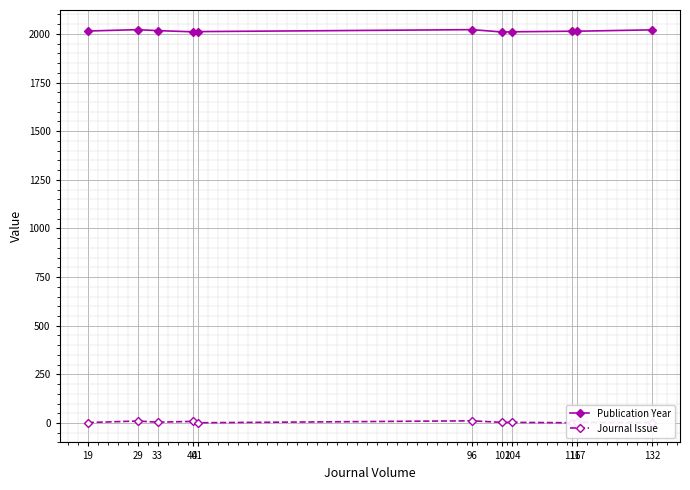

True or false: Publication Year and Journal Issue cross at least once.

False